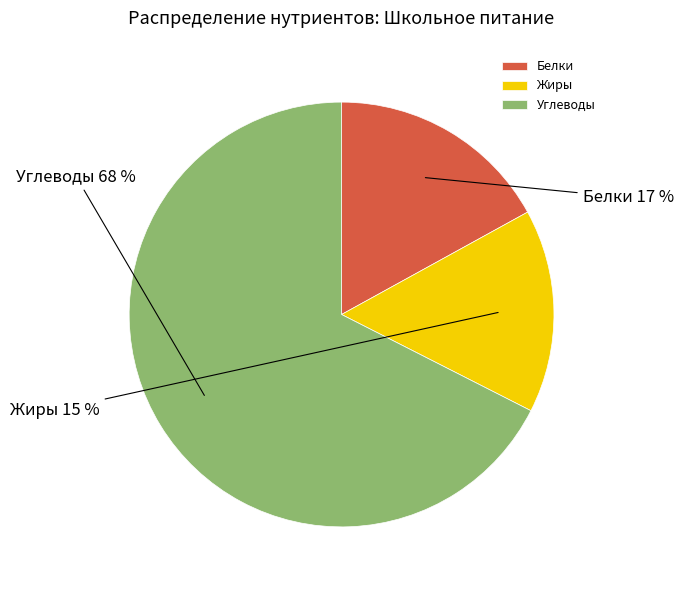

Which slice is the smallest?

Жиры